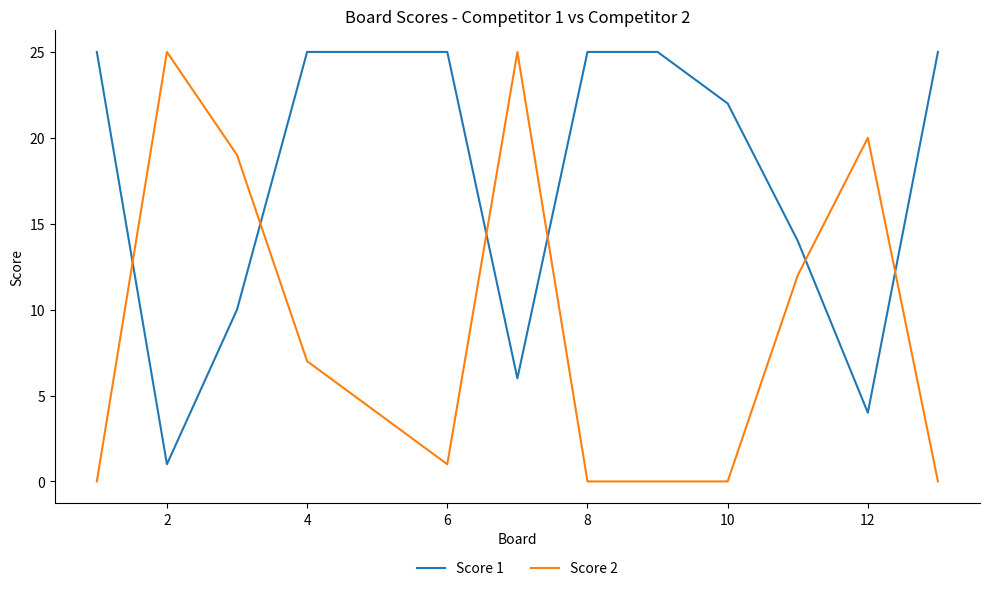

Which series has the largest total across all categories?

Score 1